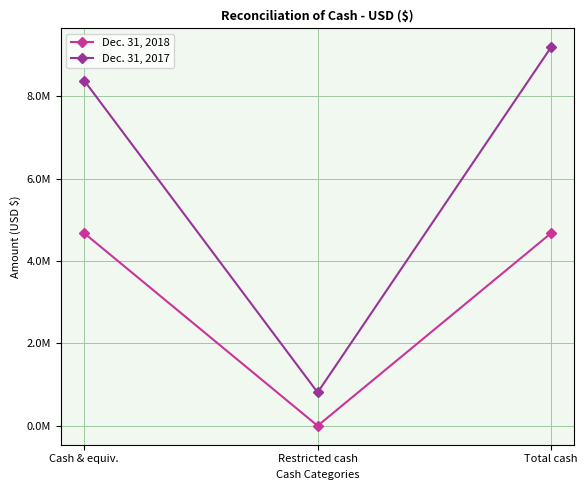

Where is Dec. 31, 2017 nearest to the value 5002797?

Cash & equiv.